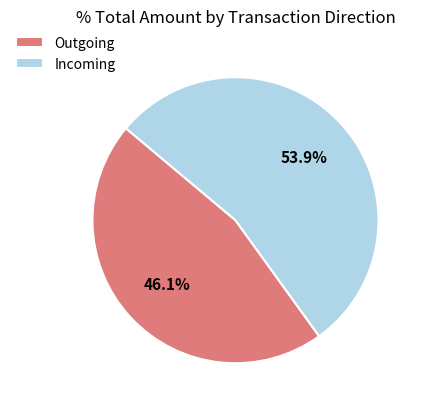

Rank the categories by value from lowest to highest.

Outgoing, Incoming